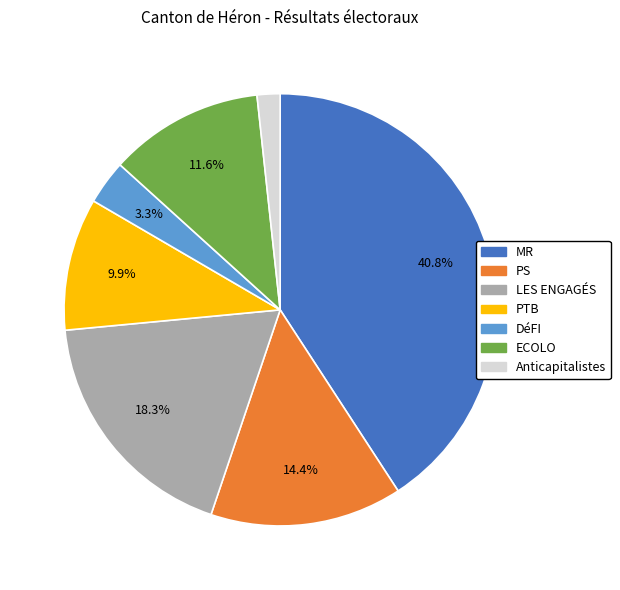

Between DéFI and PTB, which is larger?

PTB